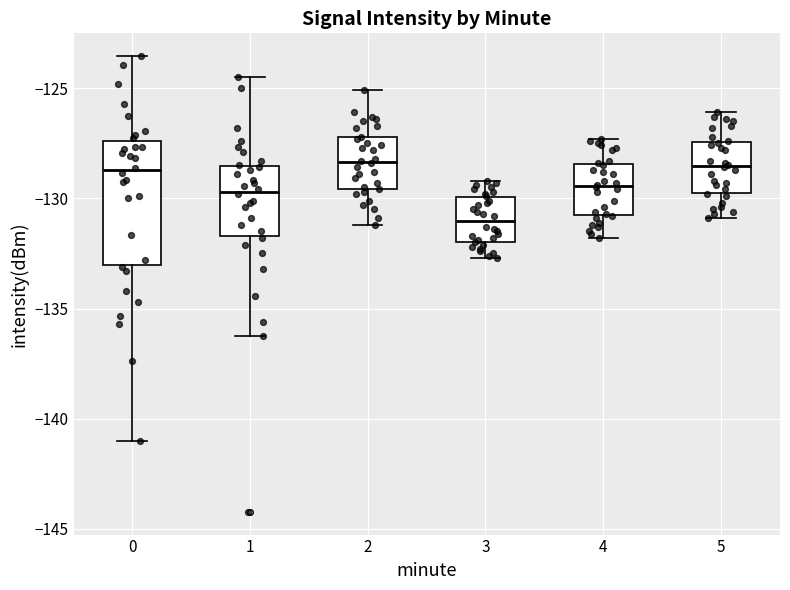

Comparing the boxes themselves (not the whiskers), which one is the tallest?

0